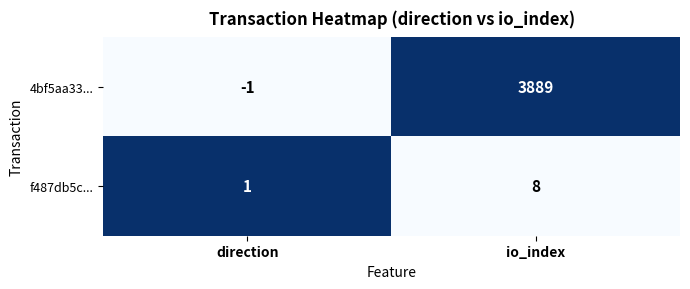

What is the difference between the maximum and minimum values in the 4bf5aa33... series?

3890